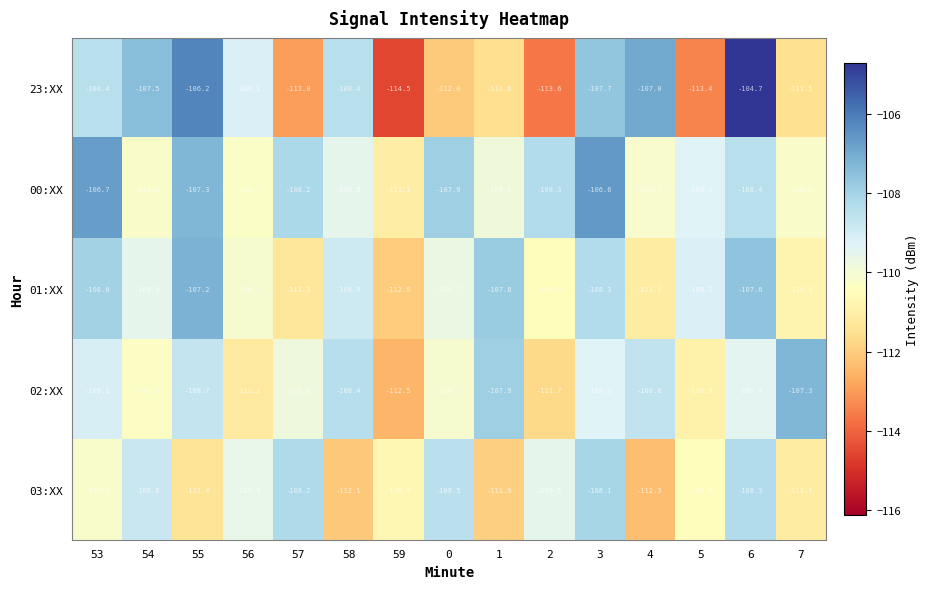

At how many categories does at least one series exceed -106?

1